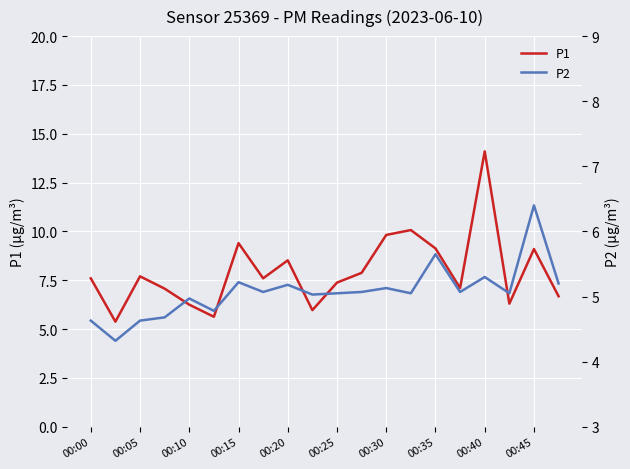

How many interior local peaks does the P1 series have?

6